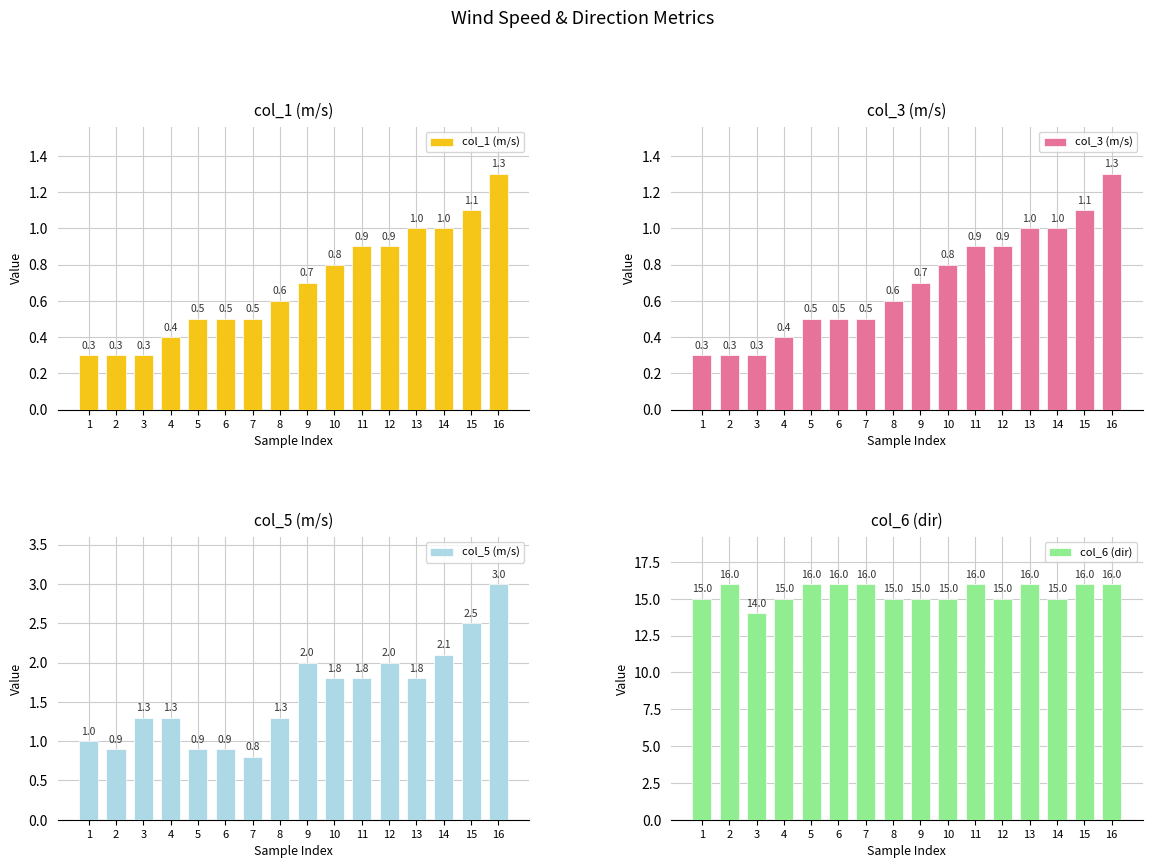

Which series has the largest range (max minus min)?

col_5 (m/s)